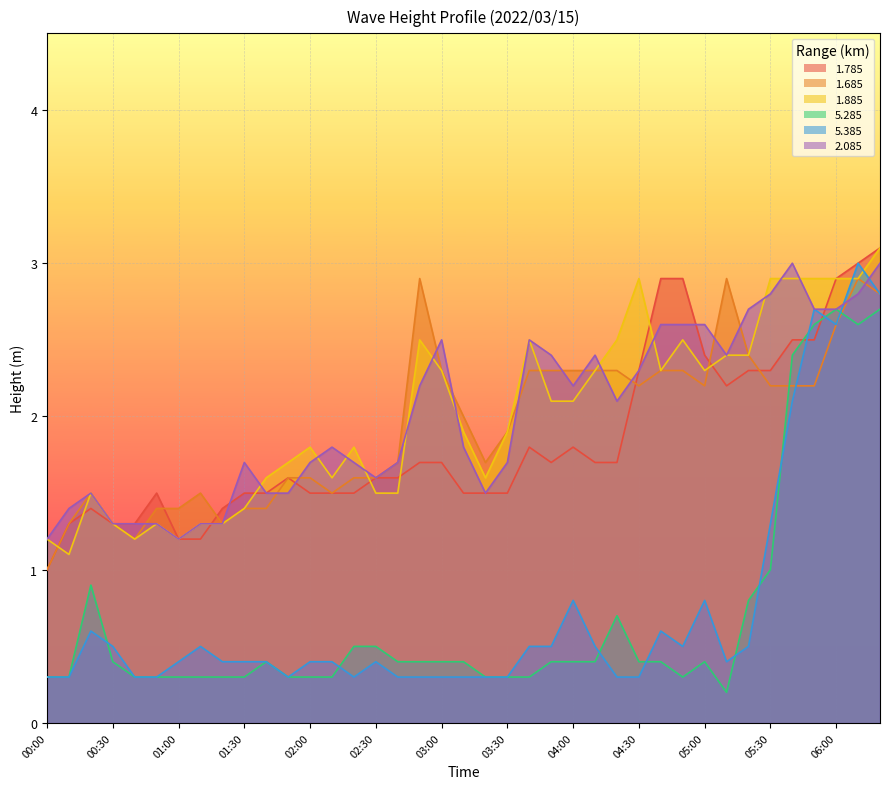

Which series has the largest total across all categories?

2.085